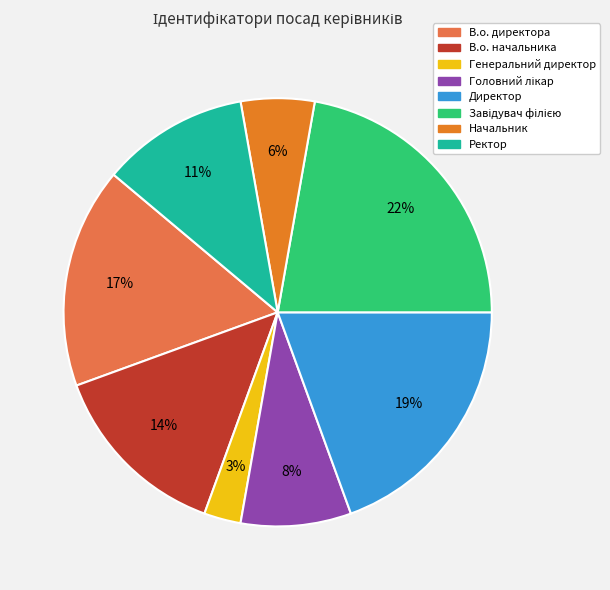

What percentage is the Начальник slice, to the nearest percent?

6%